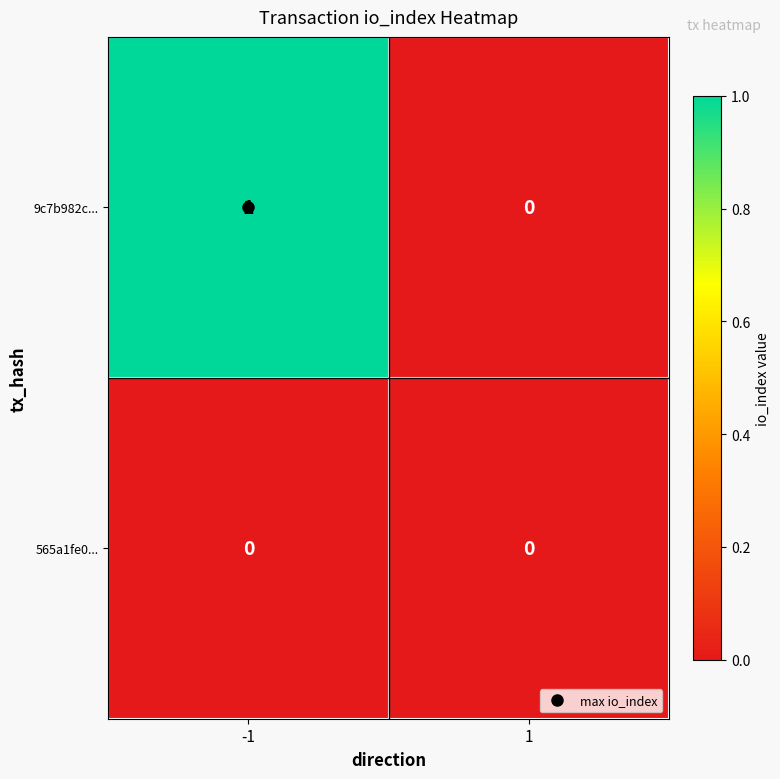

Which series has the largest total across all categories?

9c7b982c...